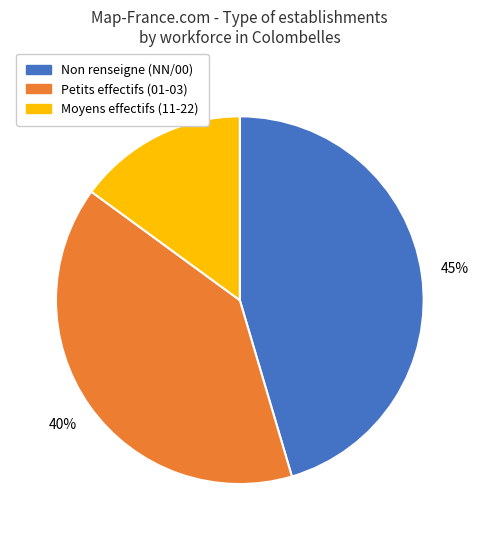

What percentage is the Non renseigne (NN/00) slice, to the nearest percent?

45%